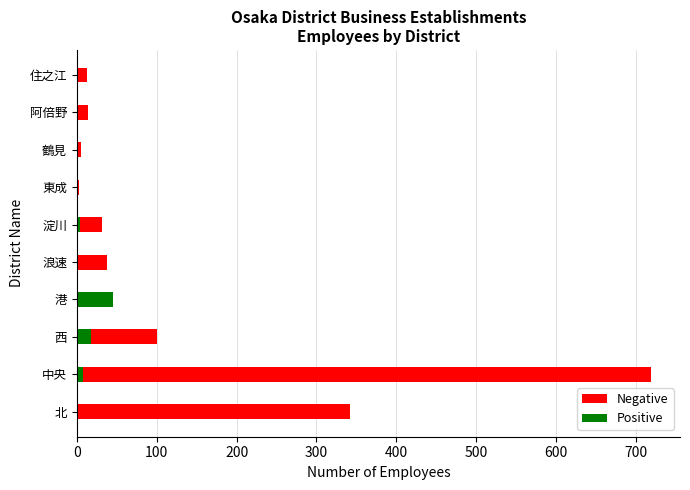

True or false: Positive has a value of 27 at 西.

False